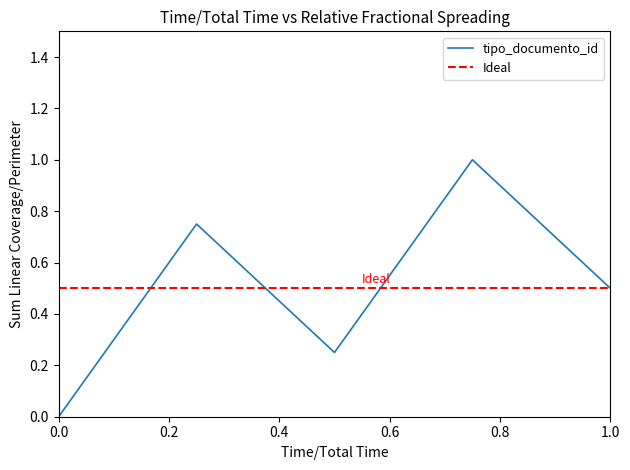

Does the chart display data point markers on the line(s)?

No